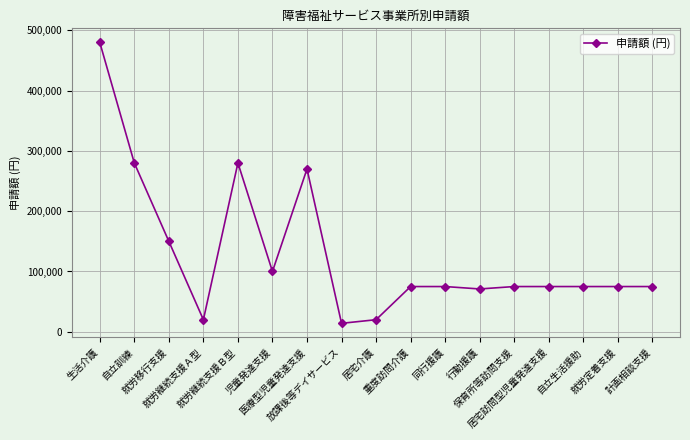

What is the smallest value displayed?

14000